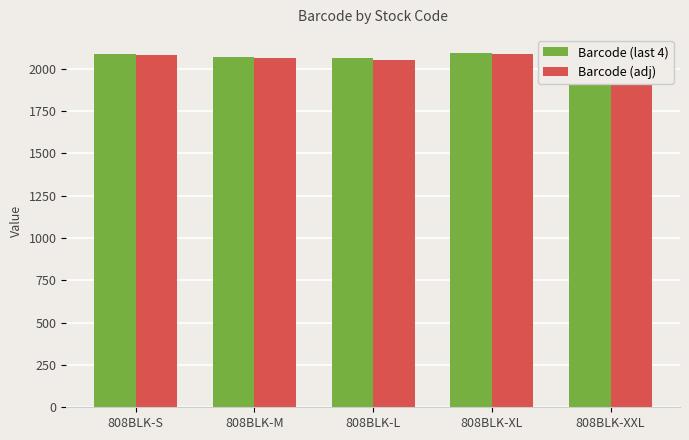

At which label does Barcode (last 4) first exceed 2071?

808BLK-S